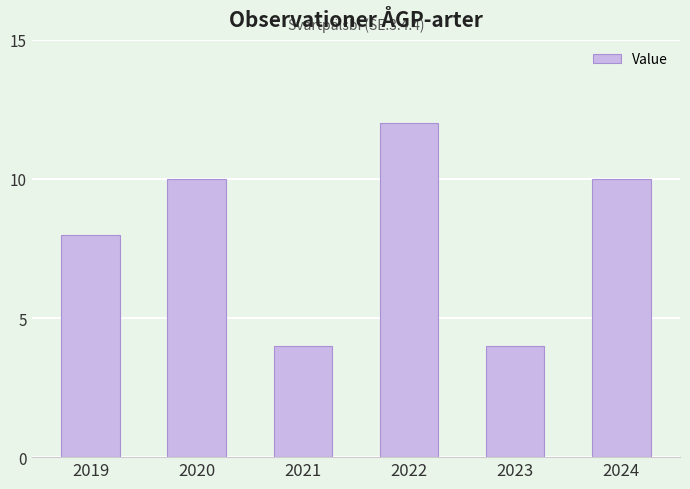

What is the greatest value displayed?

12